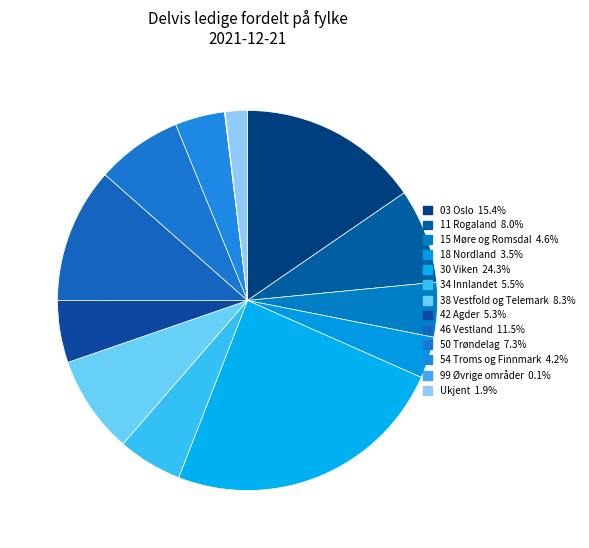

Does any single category account for the majority?

No